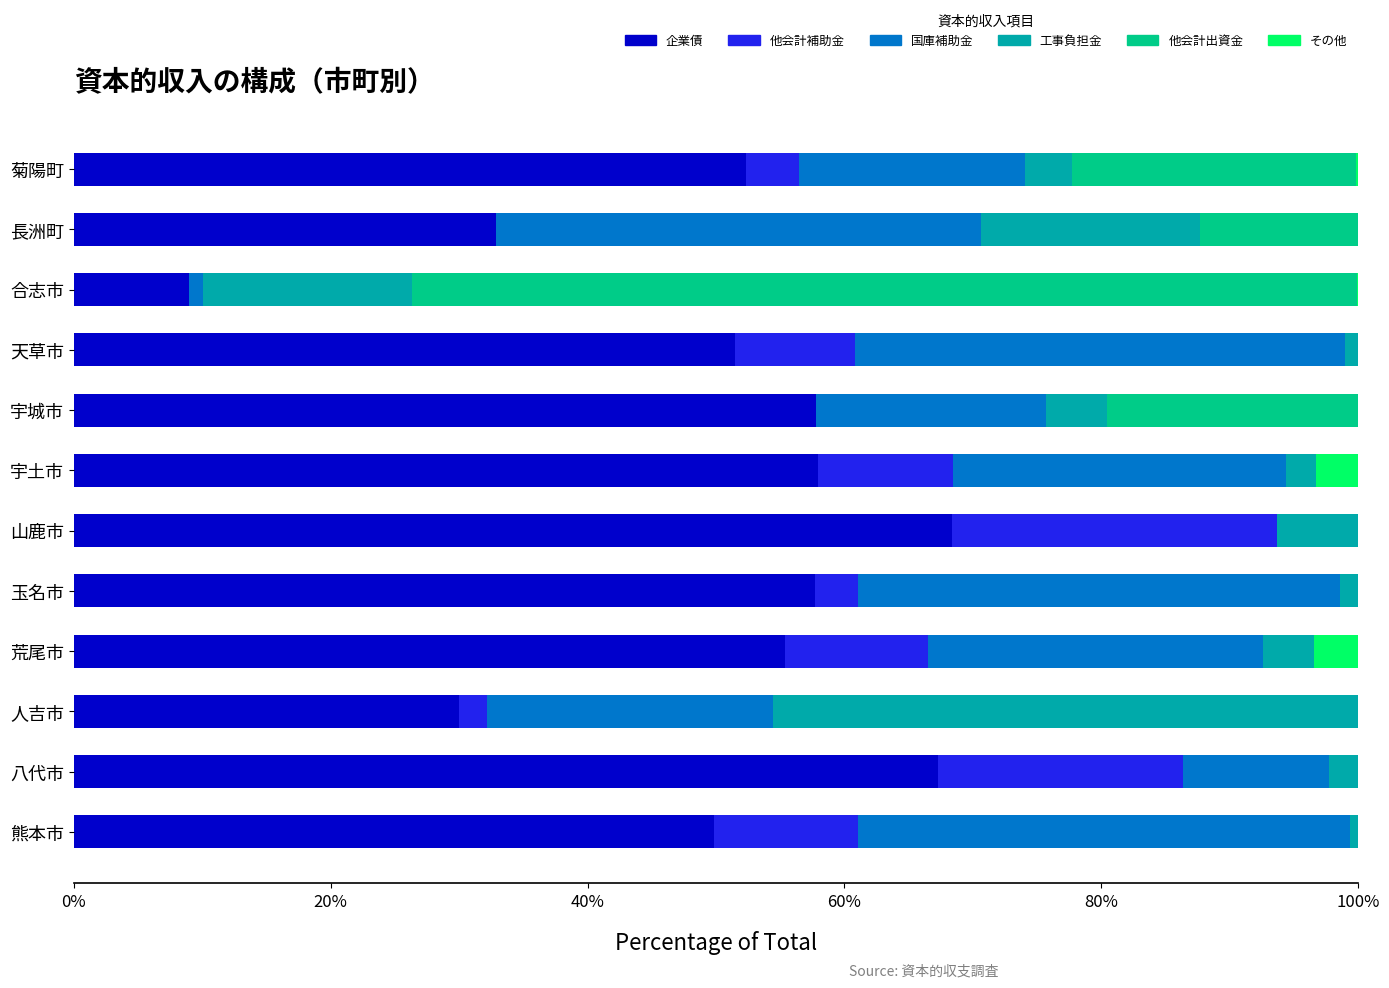

How many distinct data groups are displayed?

6